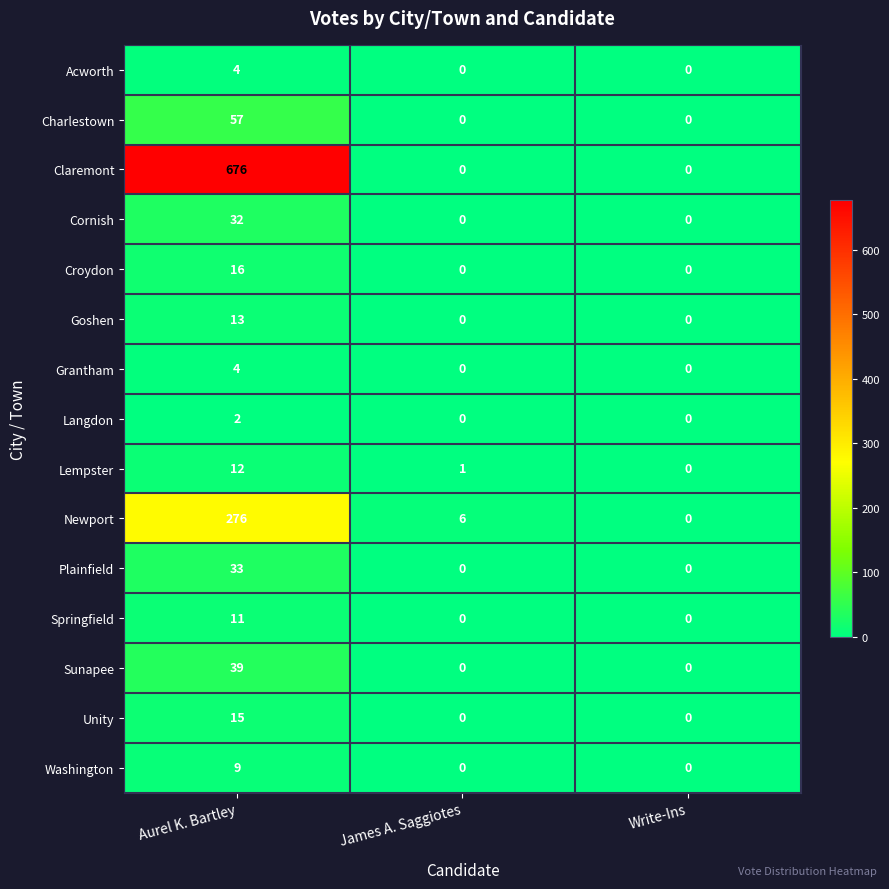

Between Aurel K. Bartley and Write-Ins, which series saw the biggest shift?

Claremont